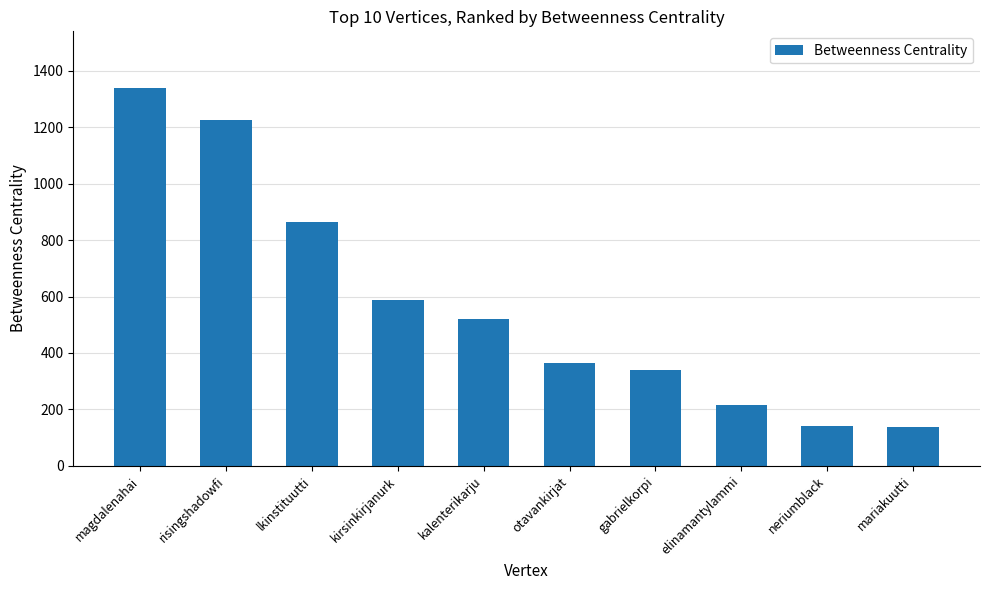

What is the change in value from magdalenahai to kirsinkirjanurk?

-753.2